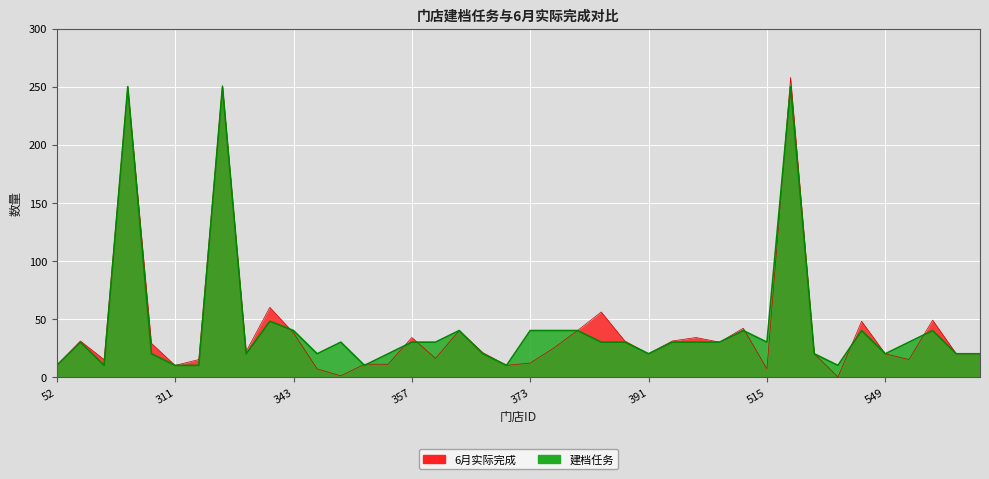

At which category does 建档任务 reach its first local peak?

54